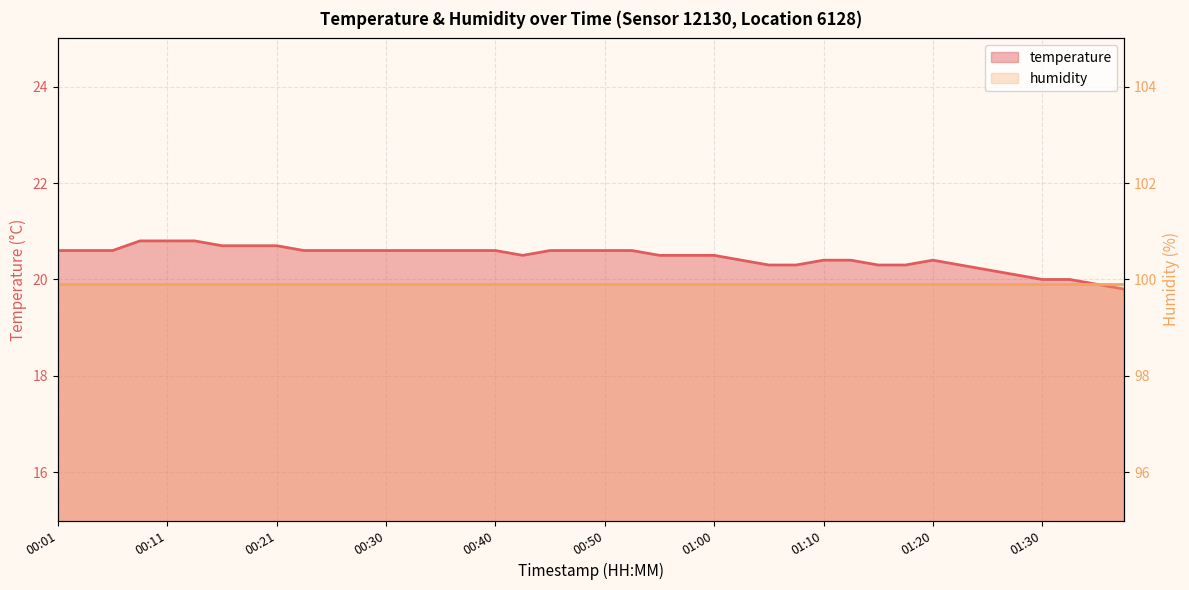

What is the difference between the values at 00:18 and 01:23?

0.4